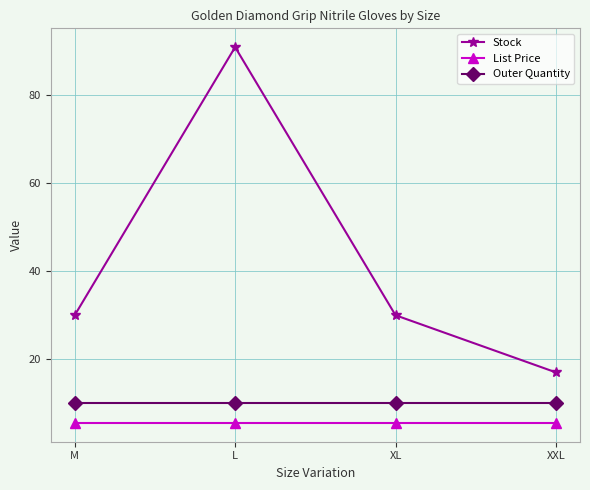

The List Price series shows 5.5 at XXL. True or false?

True